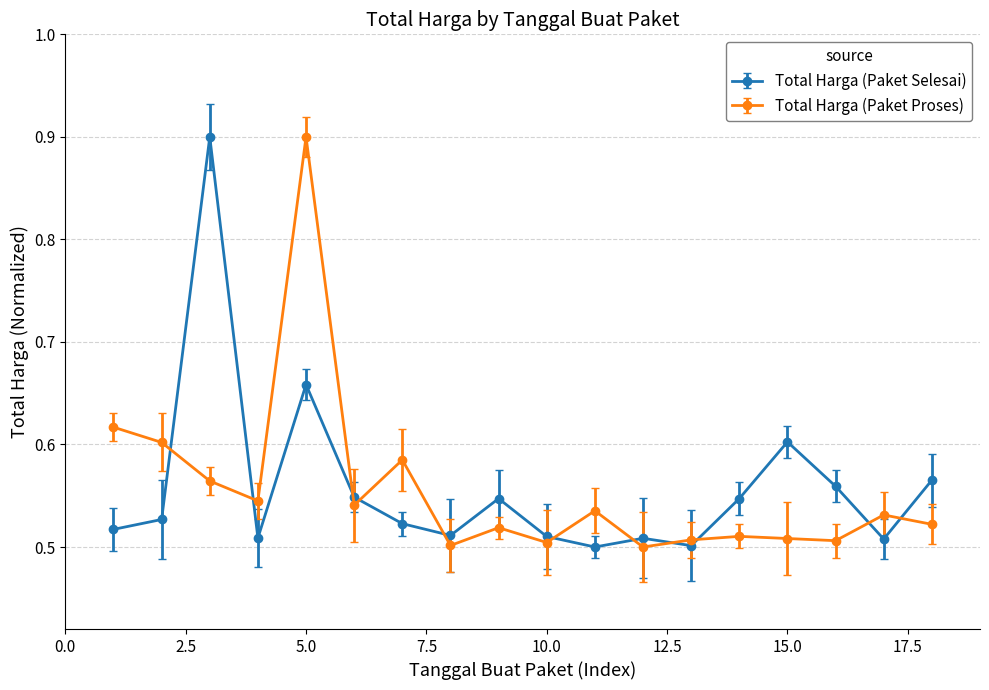

What is the value of the Total Harga (Paket Proses) point at the 5th from the left?

0.9